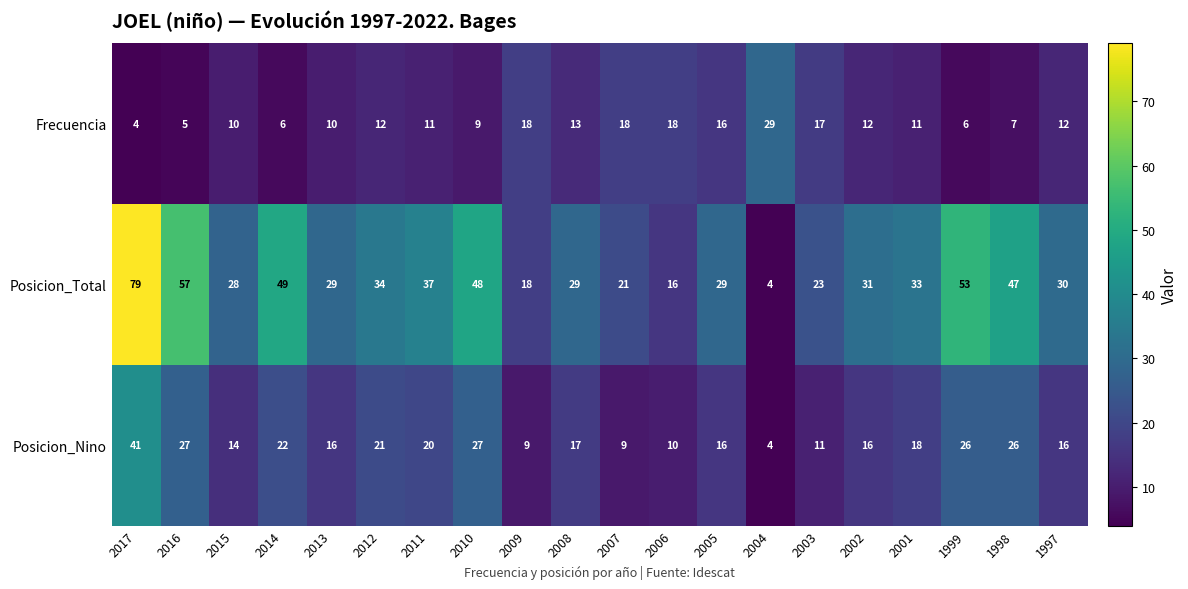

What is the difference between the maximum and minimum values in the Frecuencia series?

25